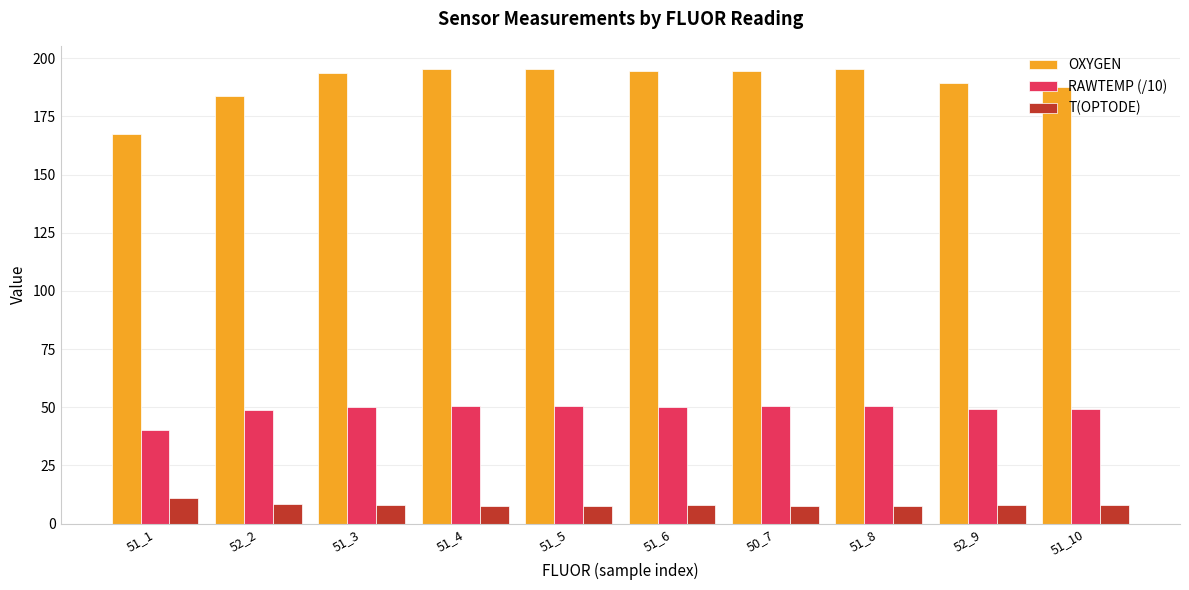

At which label does RAWTEMP (/10) reach its minimum?

51_1